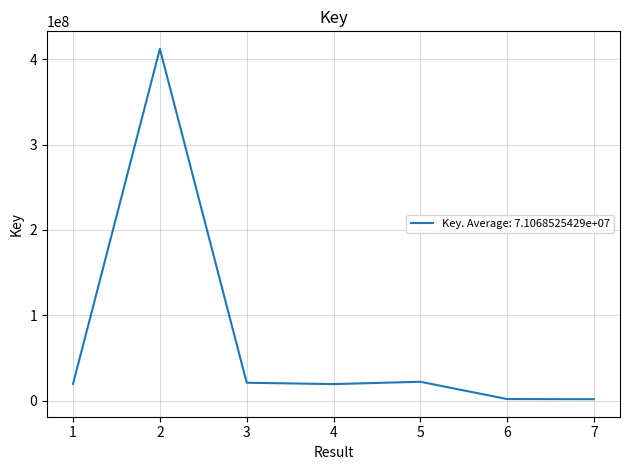

What is the sum of all values?

497479678